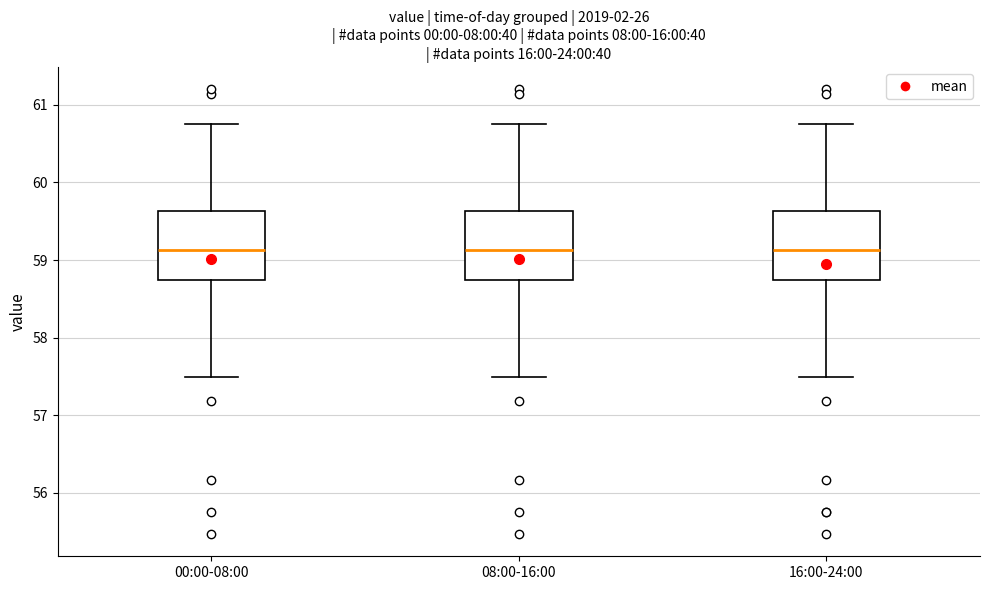

Where does the lower whisker of the box for 00:00-08:00 end on the y-axis? The values are not printed on the chart, so give them approximately, as read against the axis.

57.5